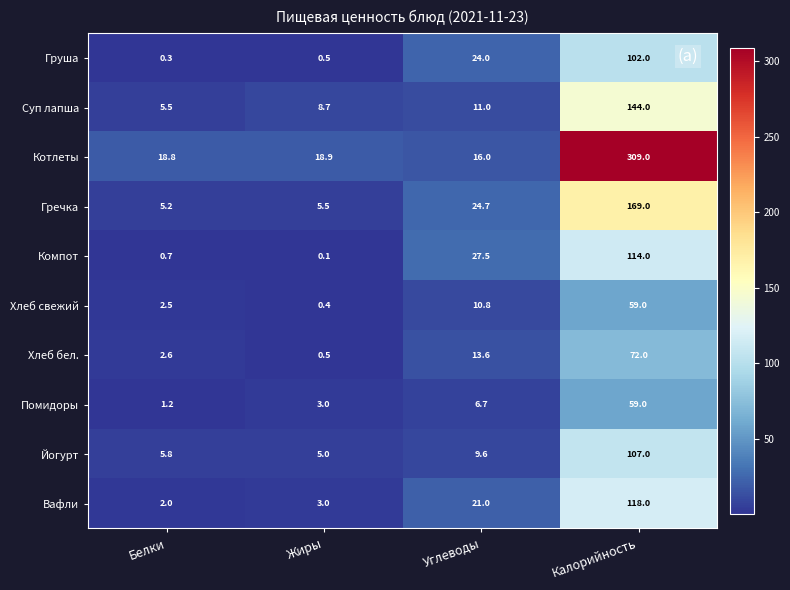

Rank the categories by Гречка value from highest to lowest.

Калорийность, Углеводы, Жиры, Белки